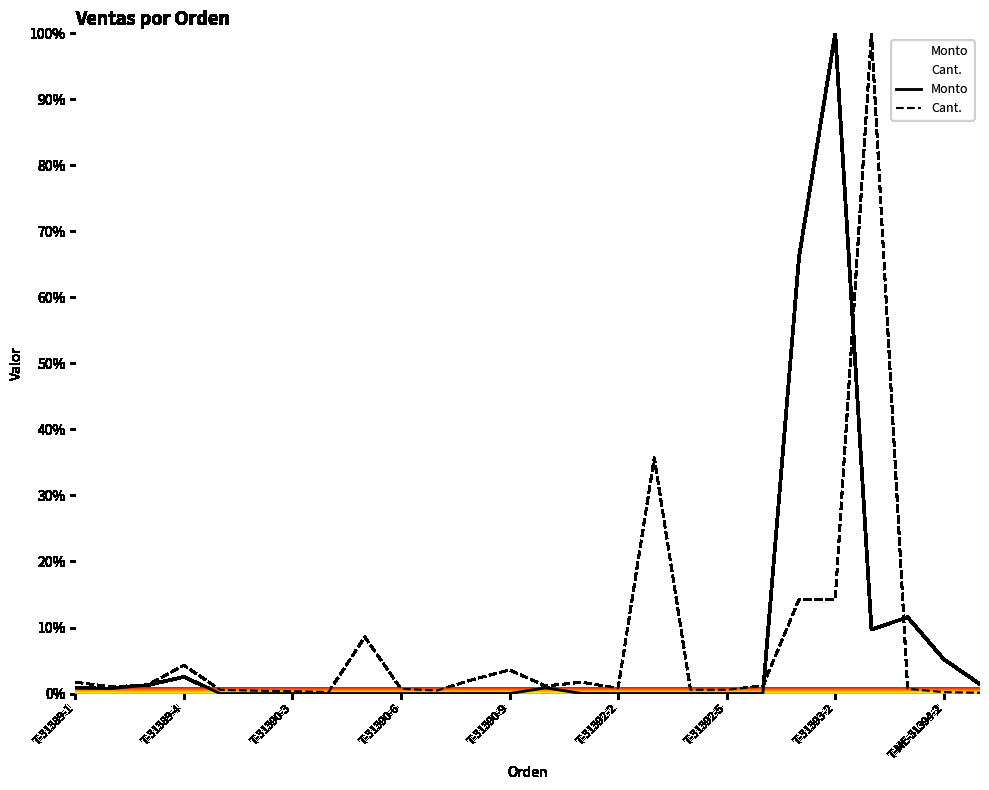

What are all the series names shown in the legend?

Monto, Cant.